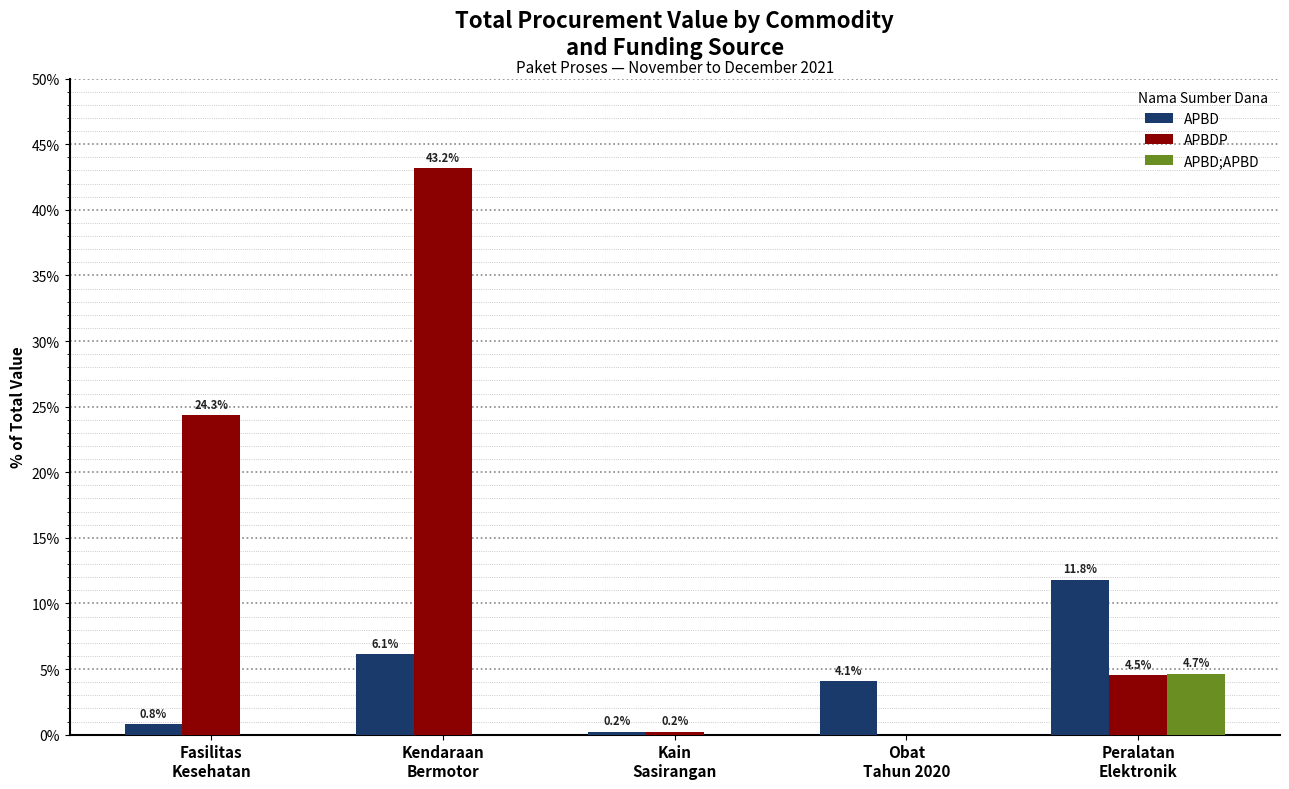

What is the spread (max minus min) of values at Fasilitas
Kesehatan?

24.3